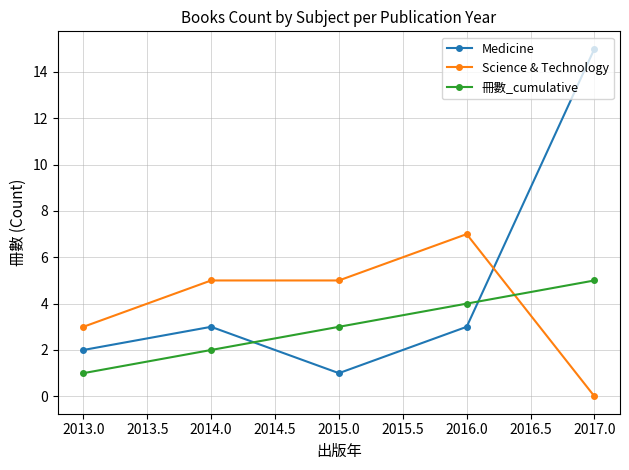

Between 2016.0 and 2017.0, which series saw the biggest shift?

Medicine